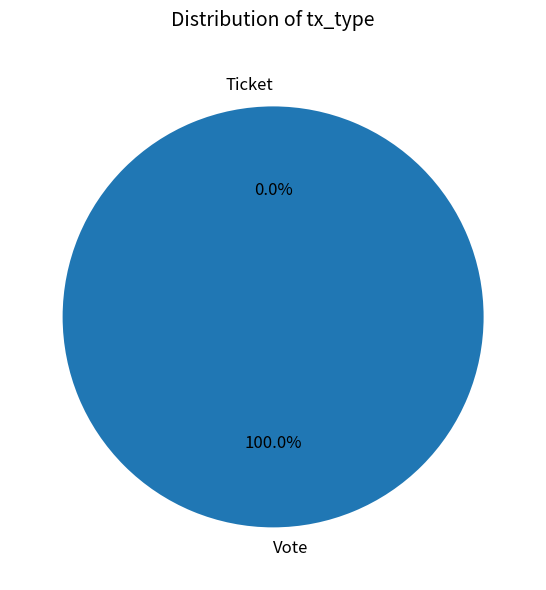

Does Ticket account for over 50% of the chart?

No